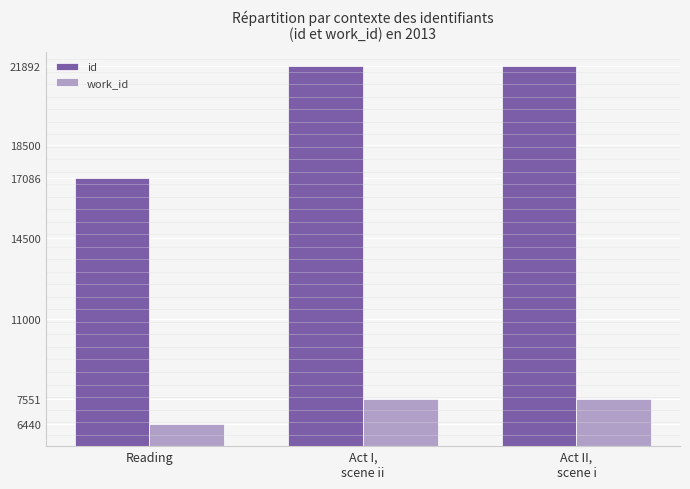

Which series has the widest spread of values?

id